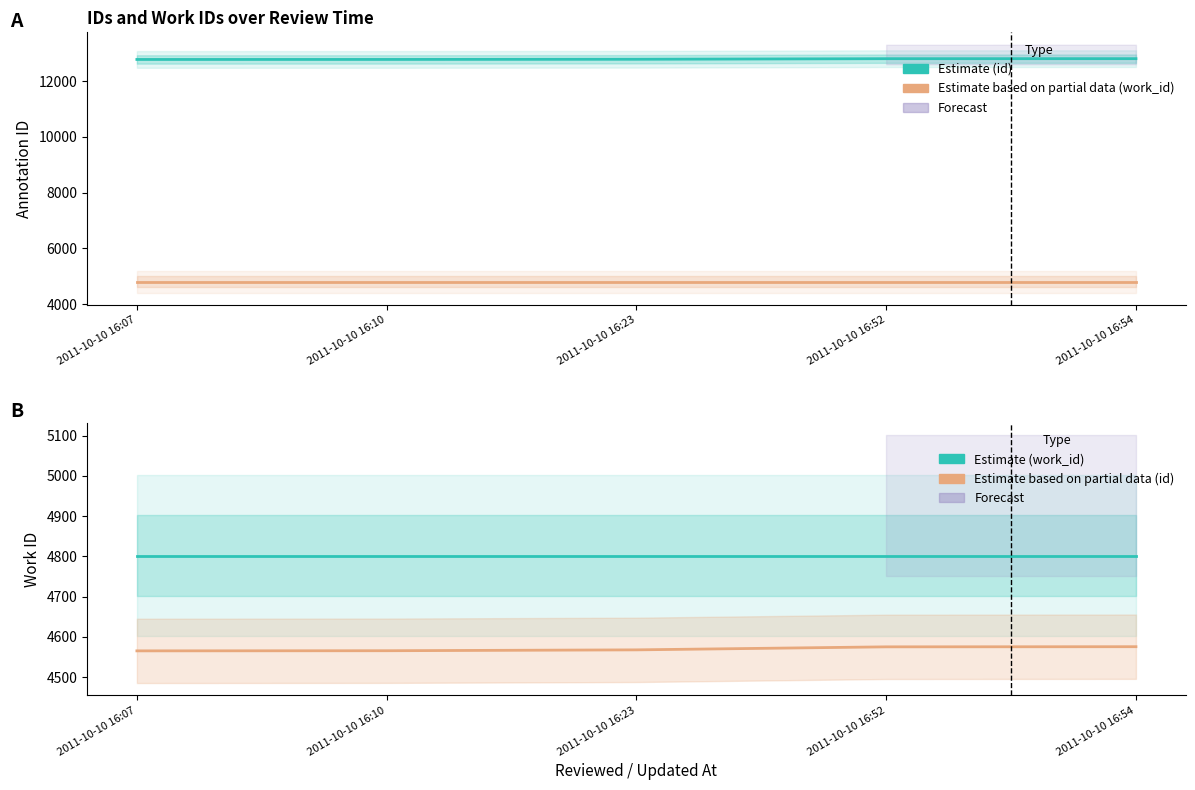

Reading right to left, list all the values displayed in this chart.

id (Estimate): 2011-10-10 16:54=12811.0	2011-10-10 16:52=12810.0	2011-10-10 16:23=12789.0	2011-10-10 16:10=12783.0	2011-10-10 16:07=12782.0
work_id (Estimate based on partial data): 2011-10-10 16:54=4802.0	2011-10-10 16:52=4802.0	2011-10-10 16:23=4802.0	2011-10-10 16:10=4802.0	2011-10-10 16:07=4802.0
work_id (Estimate): 2011-10-10 16:54=4802.0	2011-10-10 16:52=4802.0	2011-10-10 16:23=4802.0	2011-10-10 16:10=4802.0	2011-10-10 16:07=4802.0
id/scale (Estimate based on partial data): 2011-10-10 16:54=4575.4	2011-10-10 16:52=4575.0	2011-10-10 16:23=4567.5	2011-10-10 16:10=4565.4	2011-10-10 16:07=4565.0